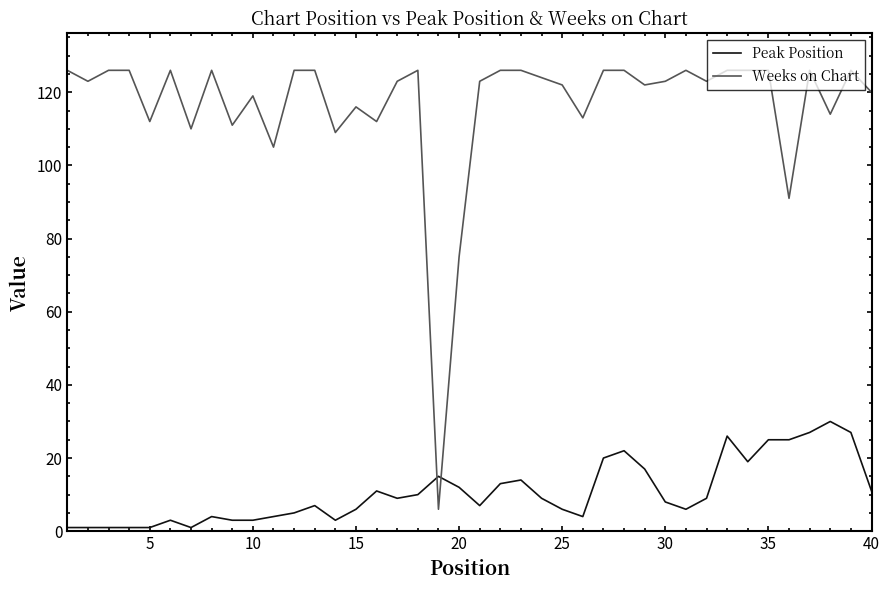

Which series has the largest range (max minus min)?

Weeks on Chart